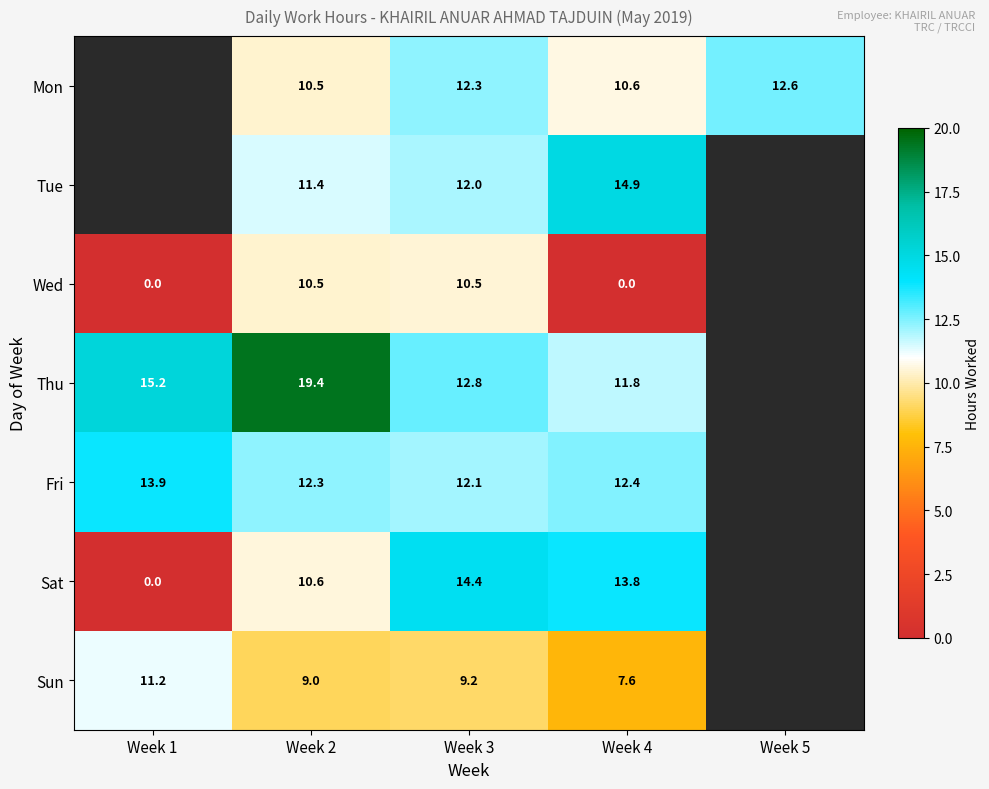

Which label corresponds to the smallest value in the chart?

Week 1